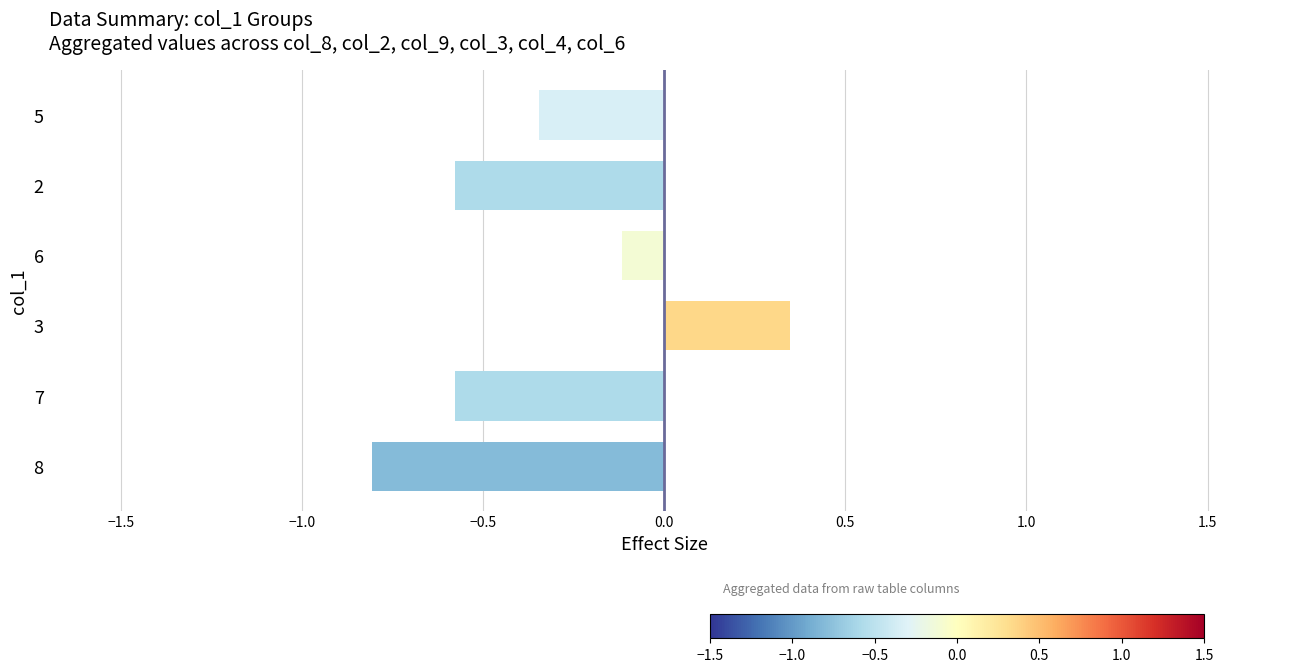

What is the smallest value displayed?

-0.8